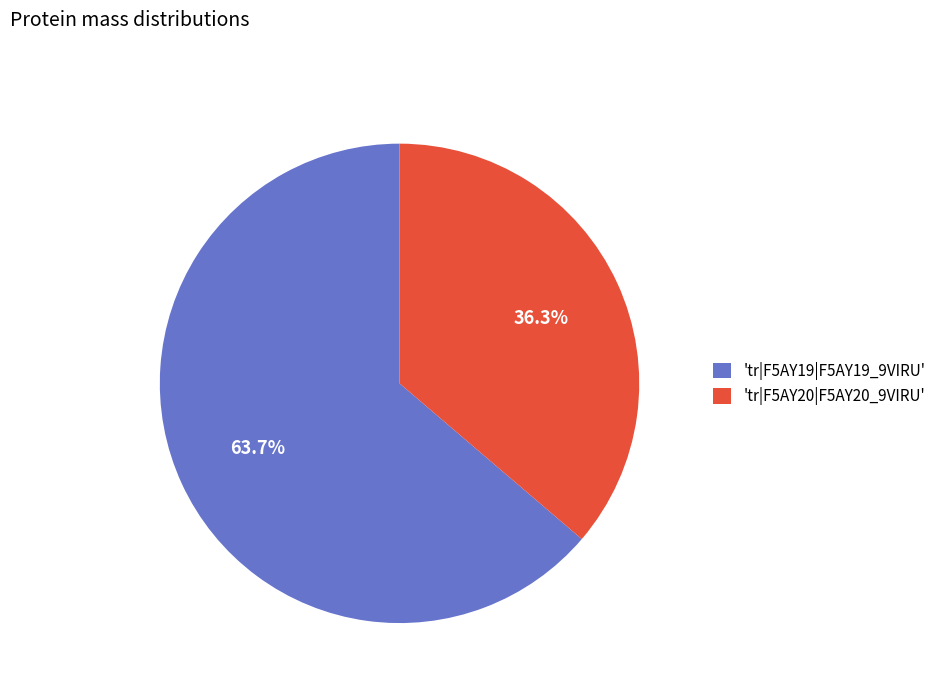

Which category accounts for the majority?

'tr|F5AY19|F5AY19_9VIRU'